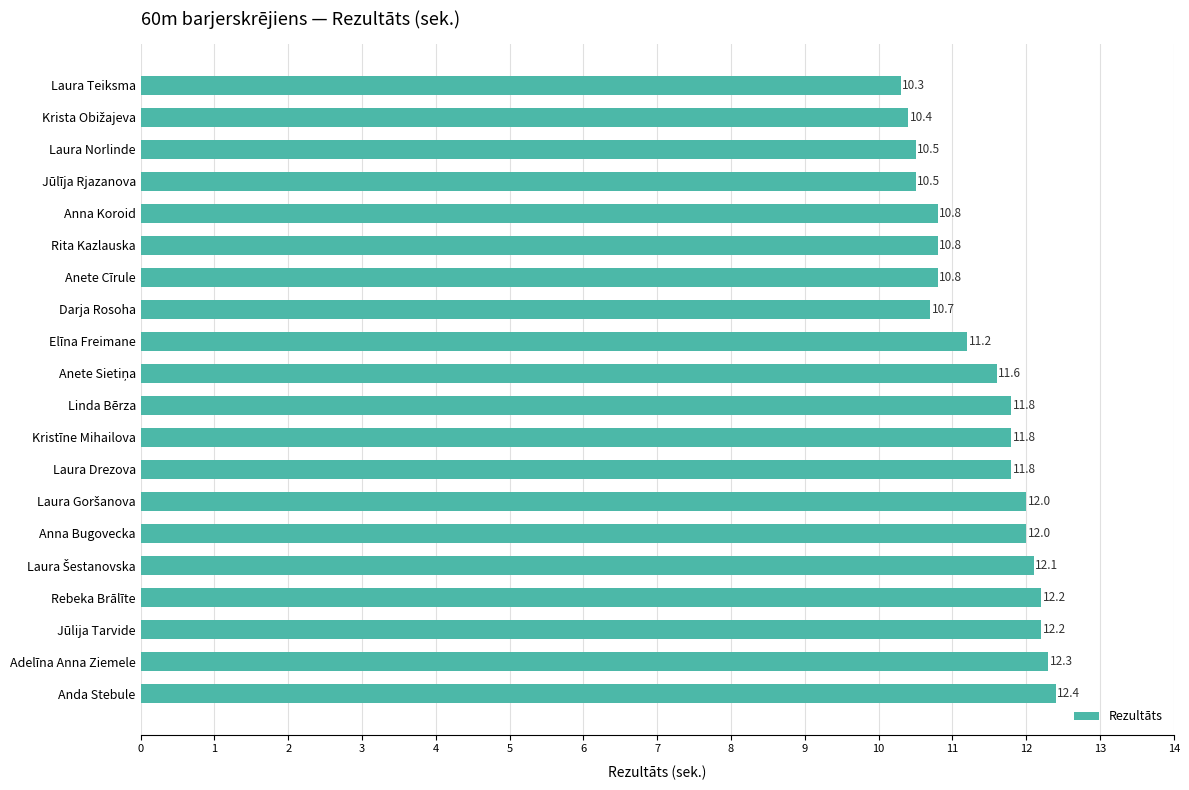

How many values are below 11?

8